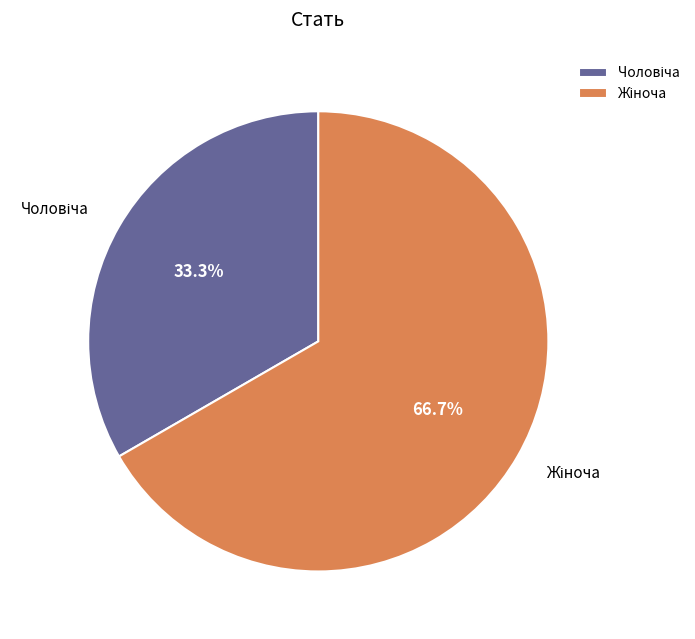

Is there any slice that represents more than half of the pie?

Yes